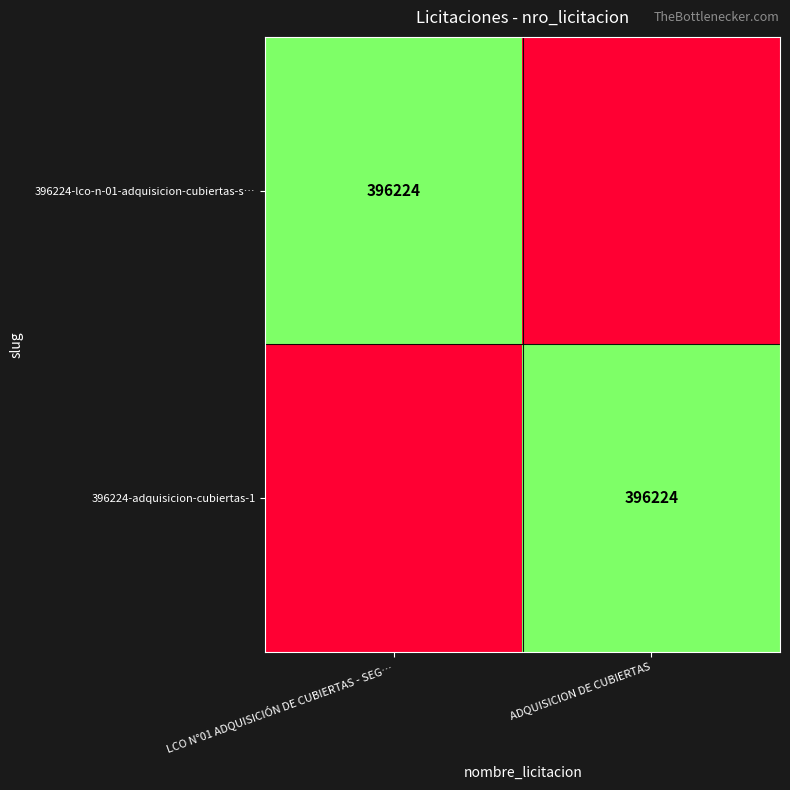

True or false: 396224-lco-n-01-adquisicion-cubiertas-s… has a value of 105650 at LCO N°01 ADQUISICIÓN DE CUBIERTAS - SEG….

False